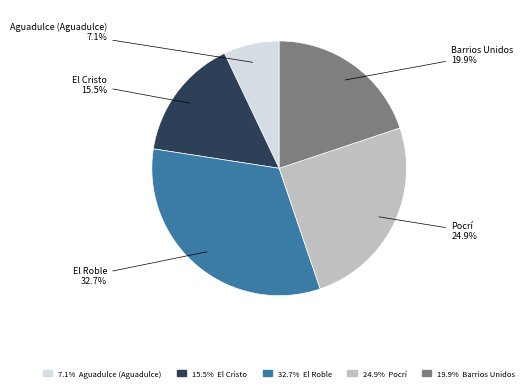

How many slices are in this pie chart?

5